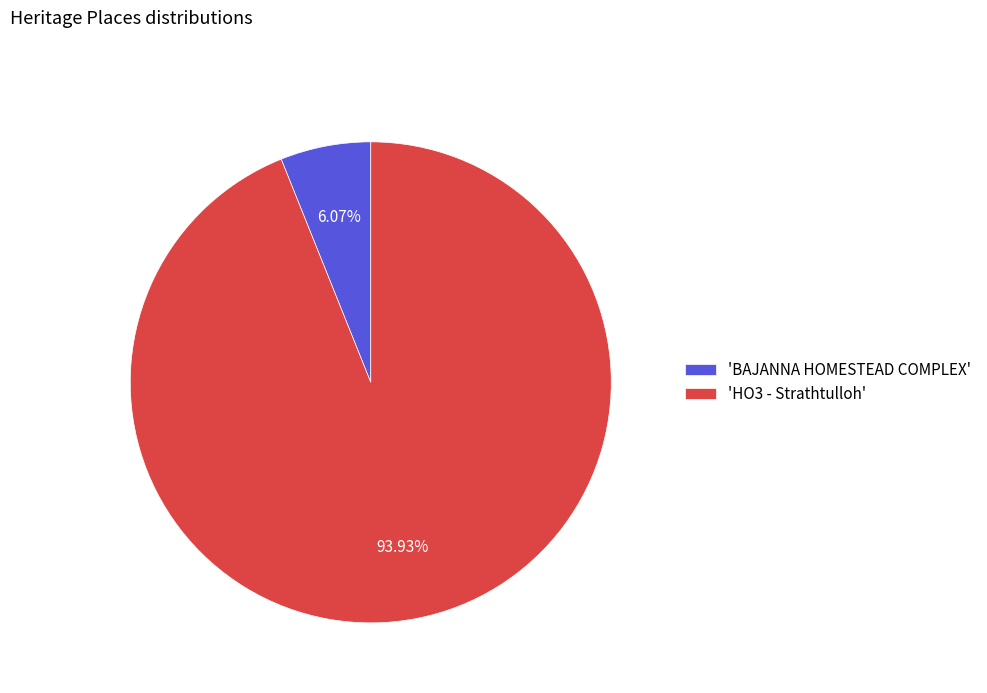

Which category has the smallest portion of the pie?

'BAJANNA HOMESTEAD COMPLEX'